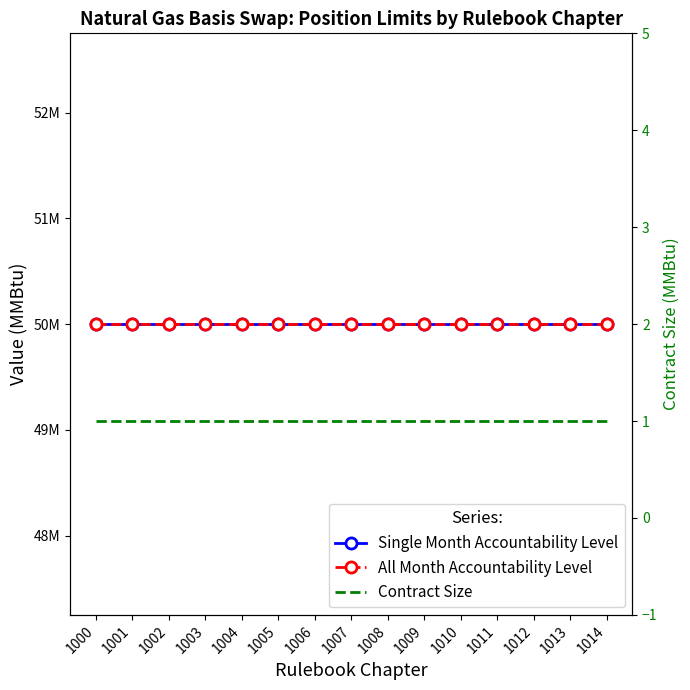

The value of All Month Accountability Level at 1014 is 10371095. True or false?

False